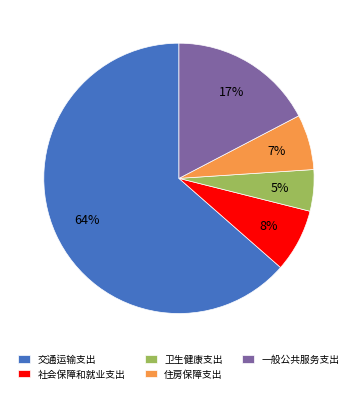

The 交通运输支出 slice represents 69% of the pie. True or false?

False